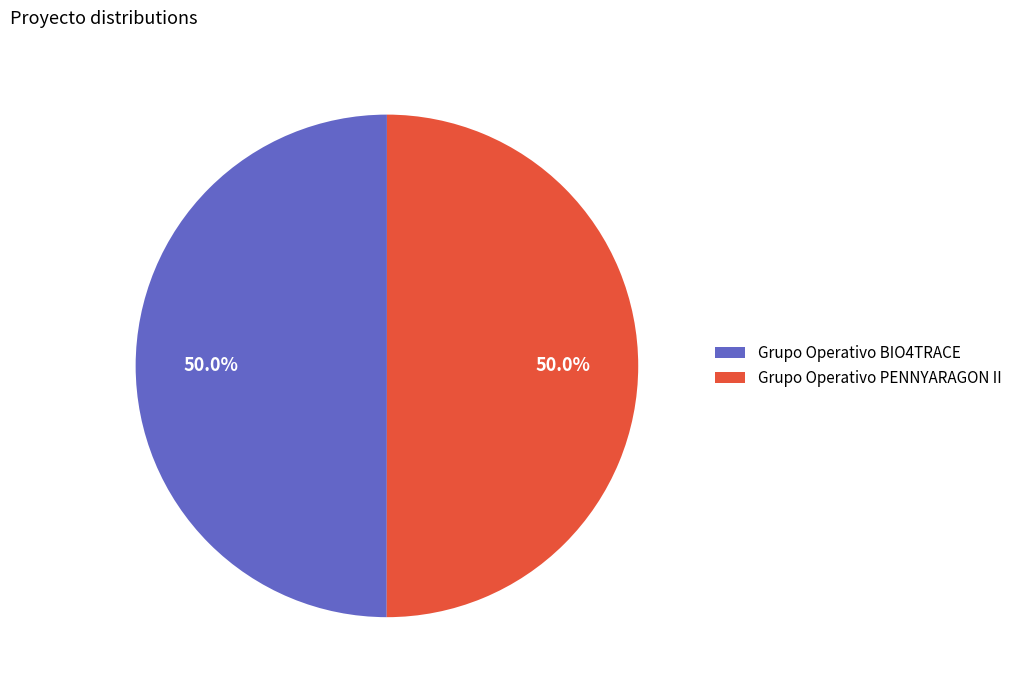

What is the ratio of the value at Grupo Operativo BIO4TRACE to the value at Grupo Operativo PENNYARAGON II?

1.0